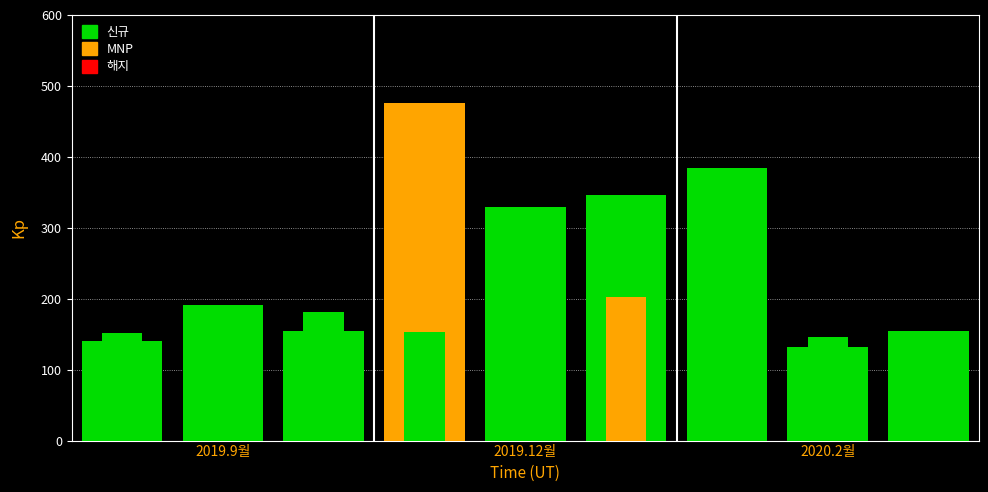

What is the total value across all series at 2019.9월?

293.0